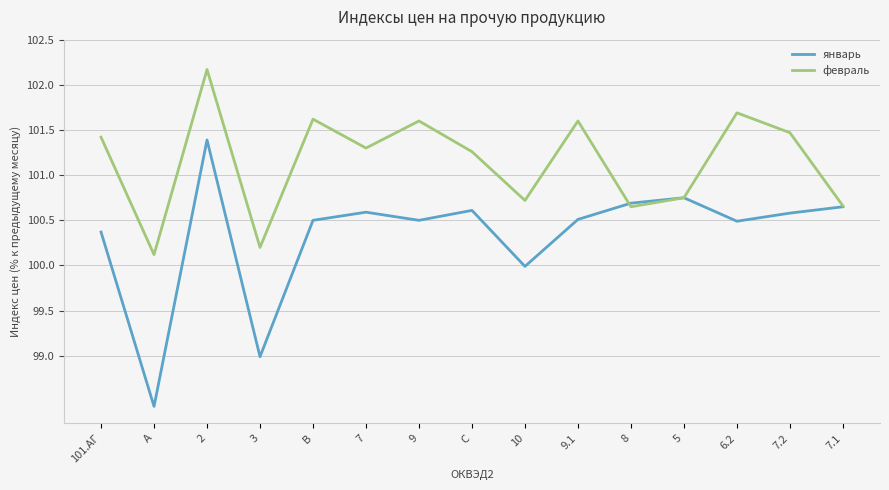

What is the minimum value for февраль?

100.1